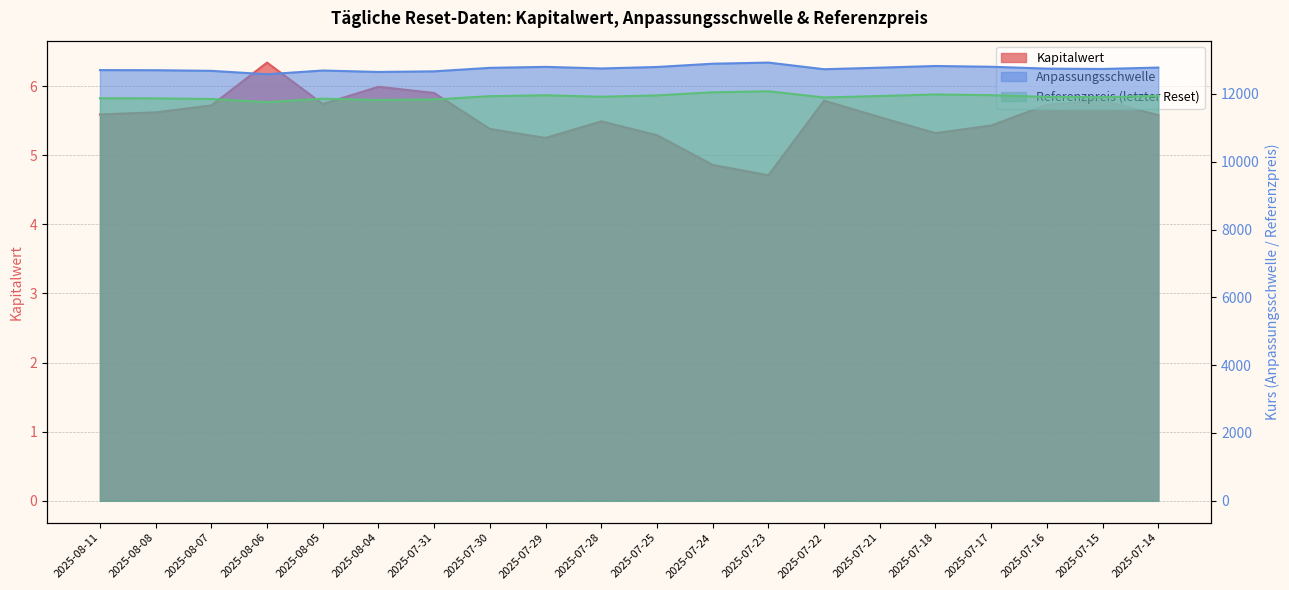

How many interior local valleys does the Anpassungsschwelle series have?

5